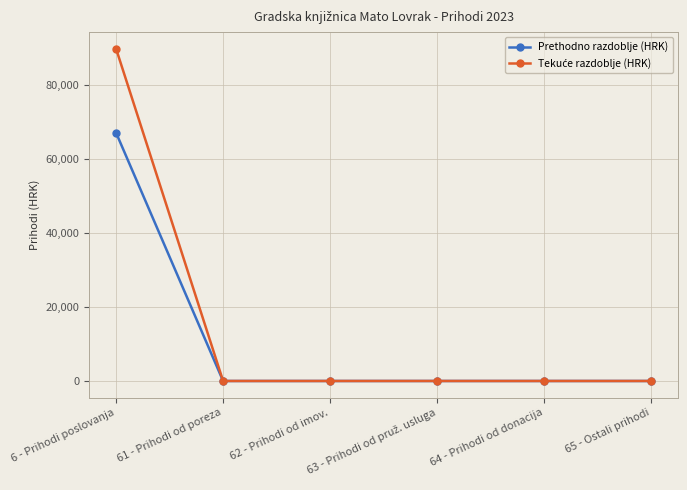

What position from the left is 62 - Prihodi od imov.?

3